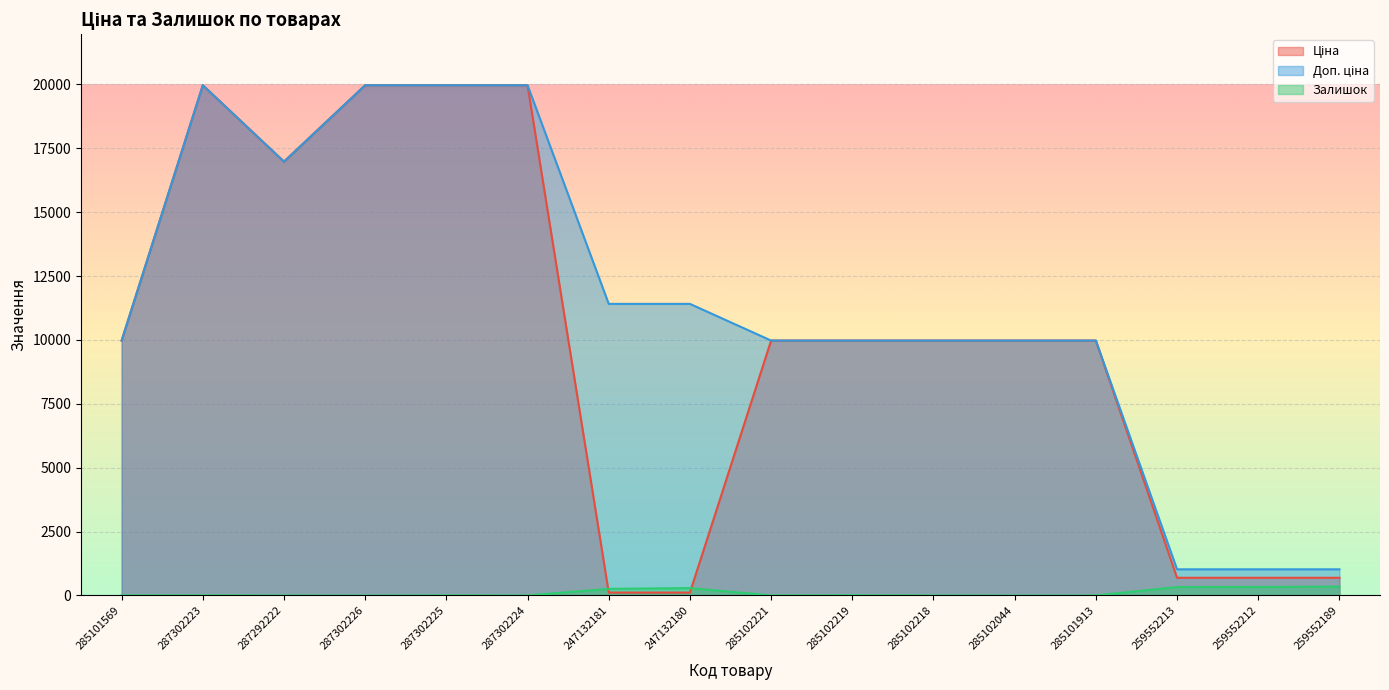

Which series has the largest total across all categories?

Доп. ціна